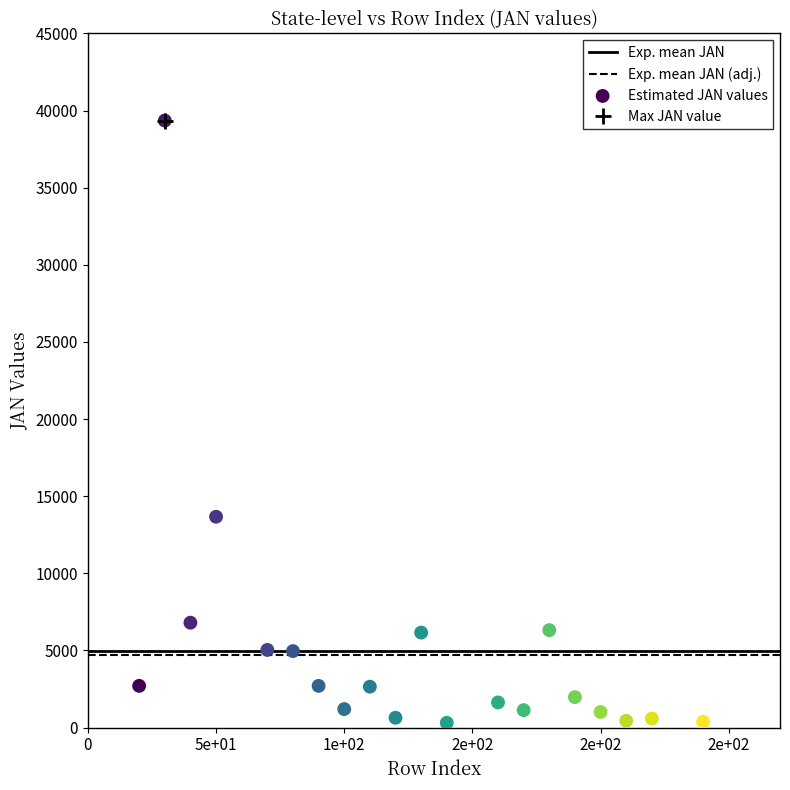

What Y value in the scatter plot is closest to 19831?

13669.5